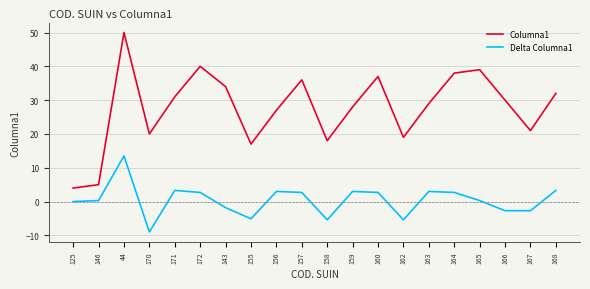

Reading right to left, what are all the values shown in this chart?

Columna1: 168=32.0	167=21.0	166=30.0	165=39.0	164=38.0	163=29.0	162=19.0	160=37.0	159=28.0	158=18.0	157=36.0	156=27.0	155=17.0	143=34.0	172=40.0	171=31.0	170=20.0	44=50.0	146=5.0	125=4.0
Delta Columna1: 168=3.3	167=-2.7	166=-2.7	165=0.3	164=2.7	163=3.0	162=-5.4	160=2.7	159=3.0	158=-5.4	157=2.7	156=3.0	155=-5.1	143=-1.8	172=2.7	171=3.3	170=-9.0	44=13.5	146=0.3	125=0.0